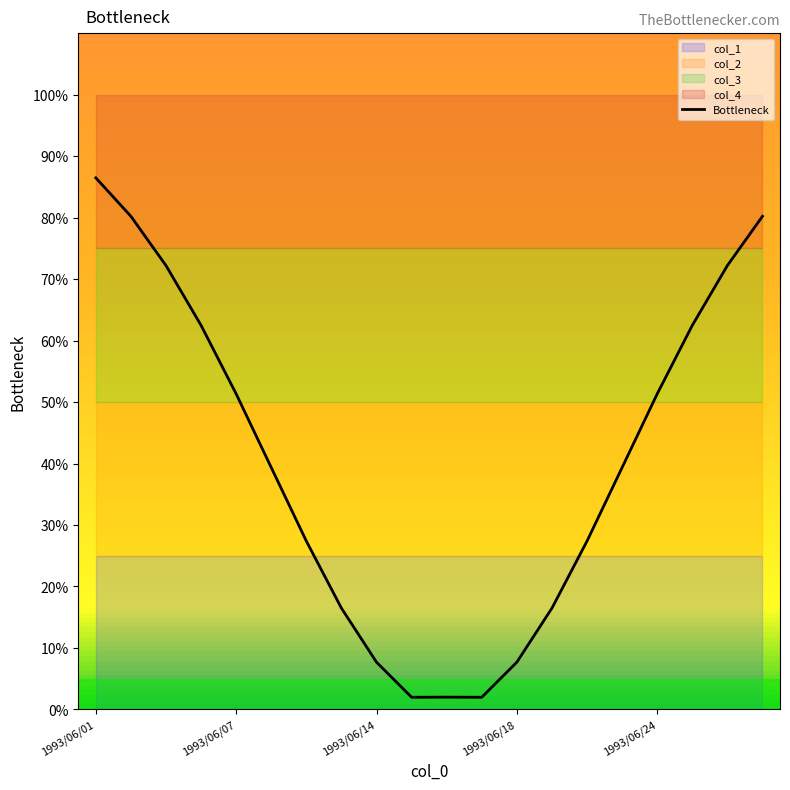

What is the maximum value for Bottleneck?

86.5